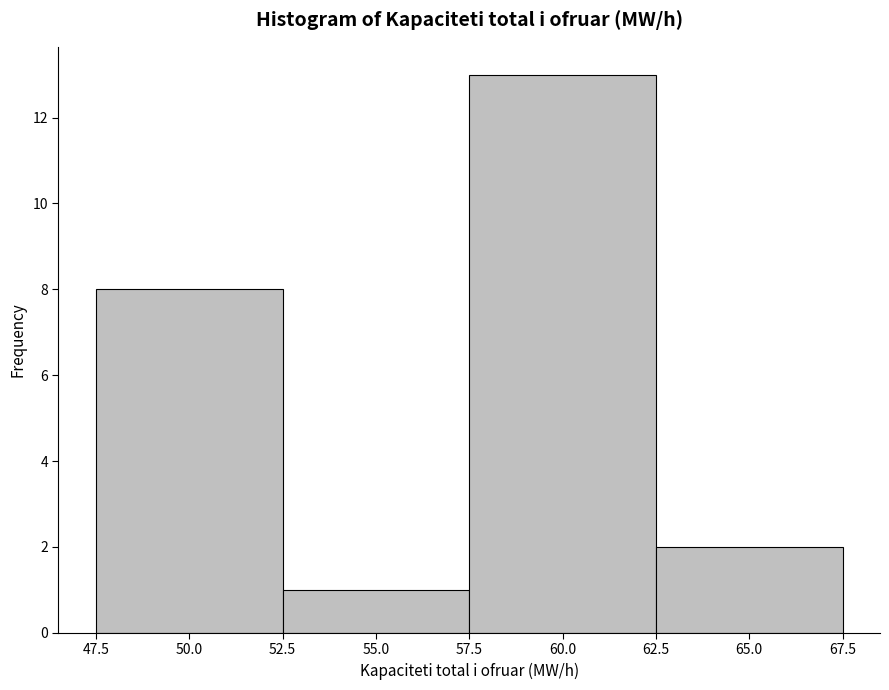

What is the height of the bar covering 52.5 to 57.5 on the x-axis? The values are not printed on the chart, so give them approximately, as read against the axis.

1